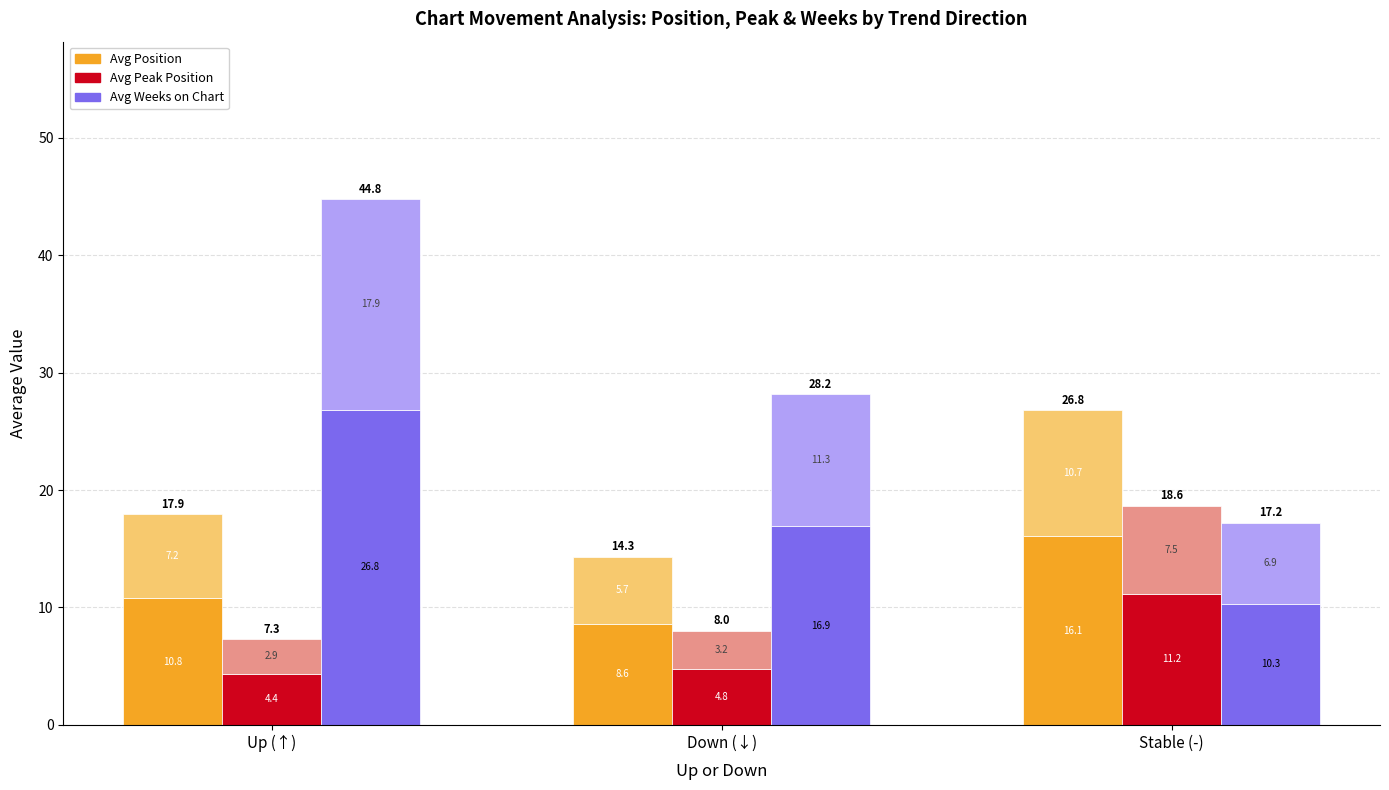

How many data points does each series have?

3